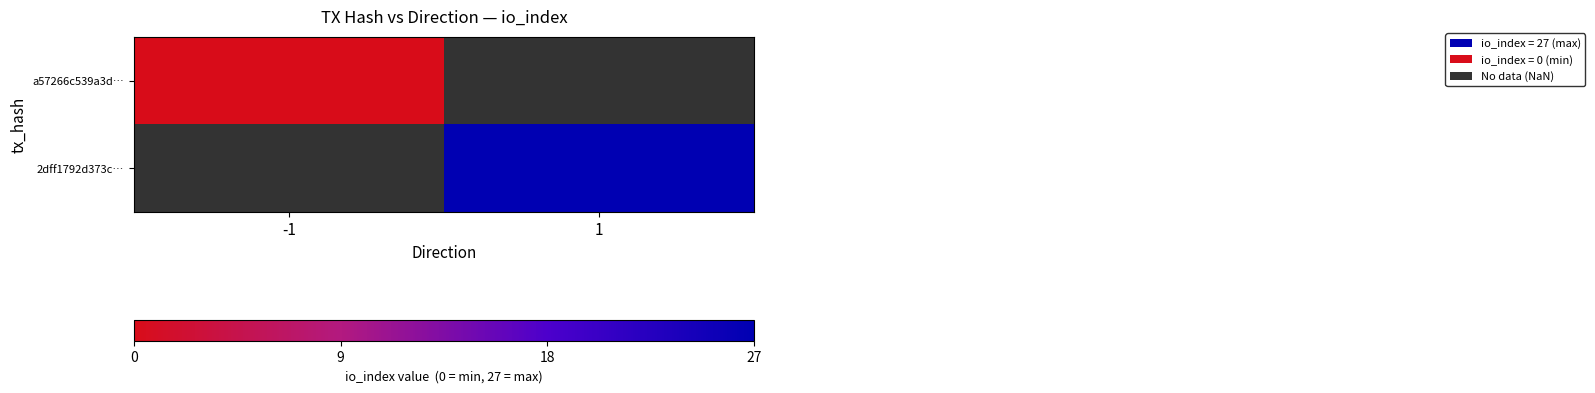

Count the number of data series in this chart.

2